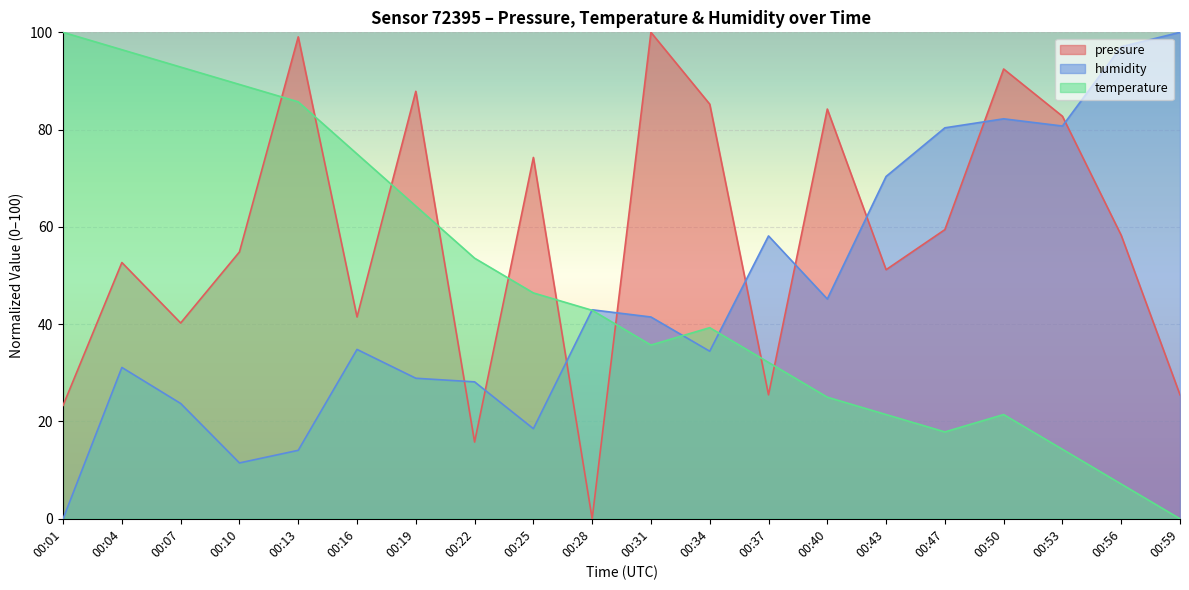

What is the difference between the highest and lowest values at 00:43?

48.9